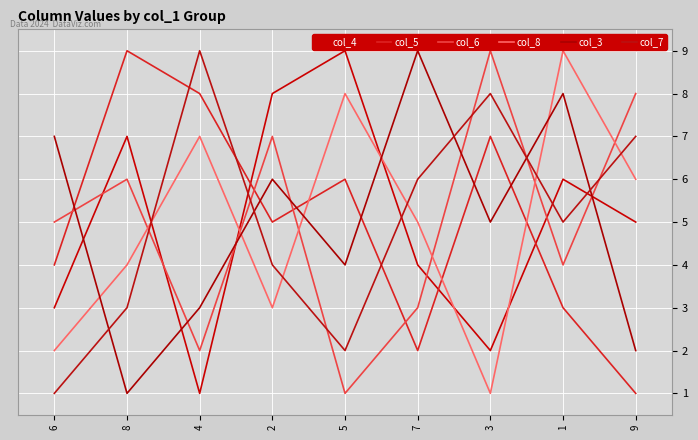

How many intersections are there between col_6 and col_3?

7